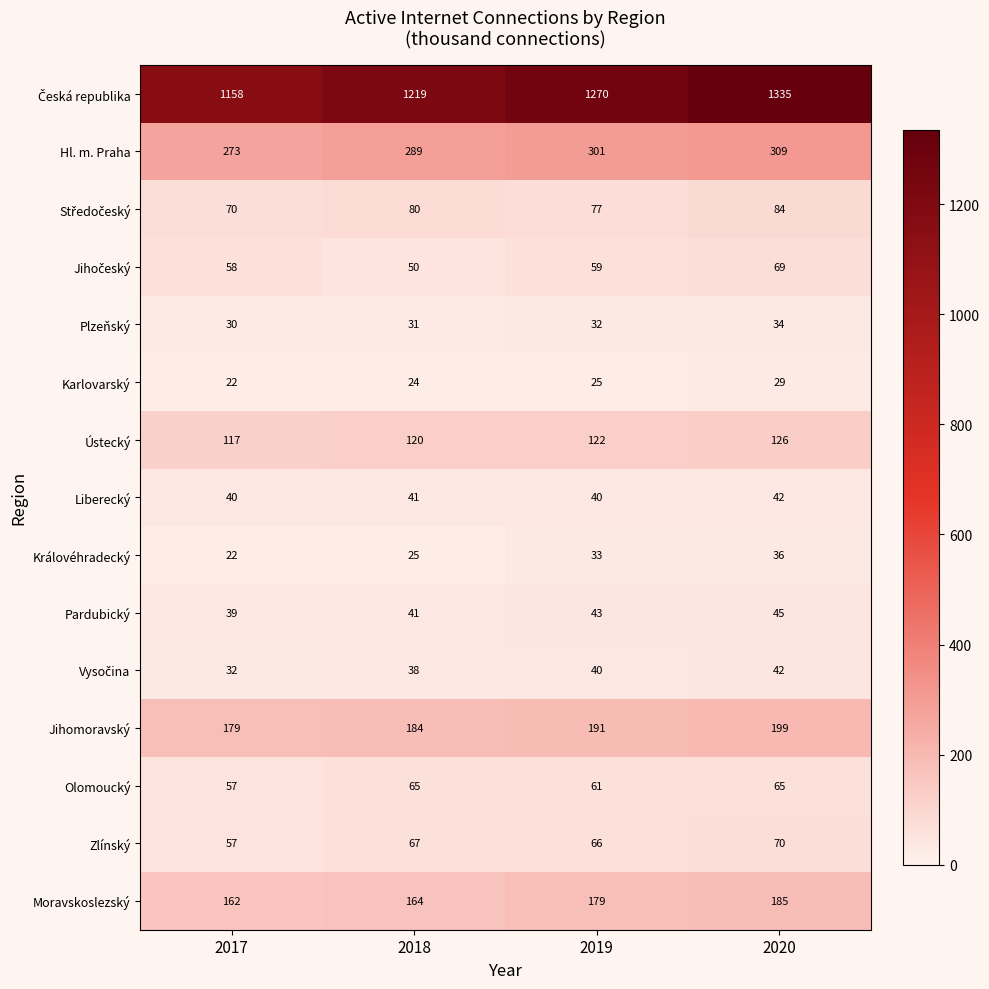

What is the total value across all series at 2017?

2316